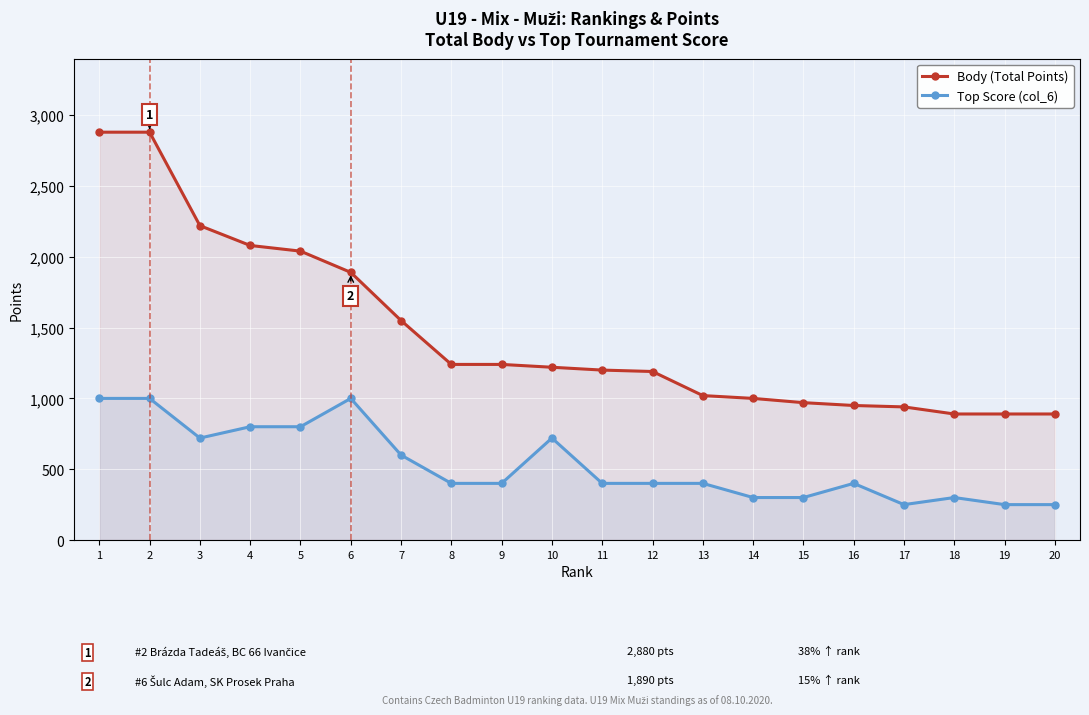

Reading left to right, extract all data points from this chart.

Body (Total Points): 2880	2880	2220	2080	2040	1890	1550	1240	1240	1220	1200	1190	1020	1000	970	950	940	890	890	890
Top Score (col_6): 1000	1000	720	800	800	1000	600	400	400	720	400	400	400	300	300	400	250	300	250	250